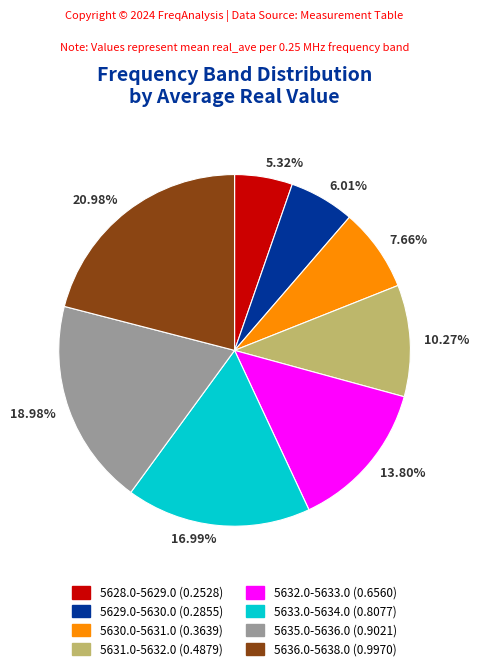

Does any single category account for the majority?

No